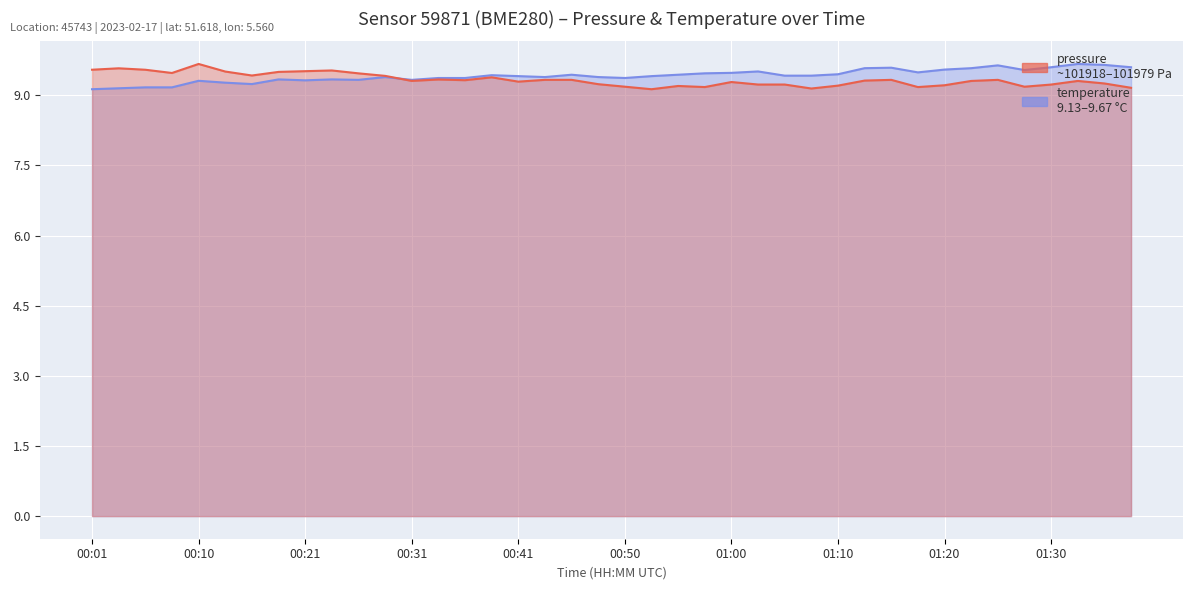

What is the value of the temperature point at the 13th from the left?

9.3